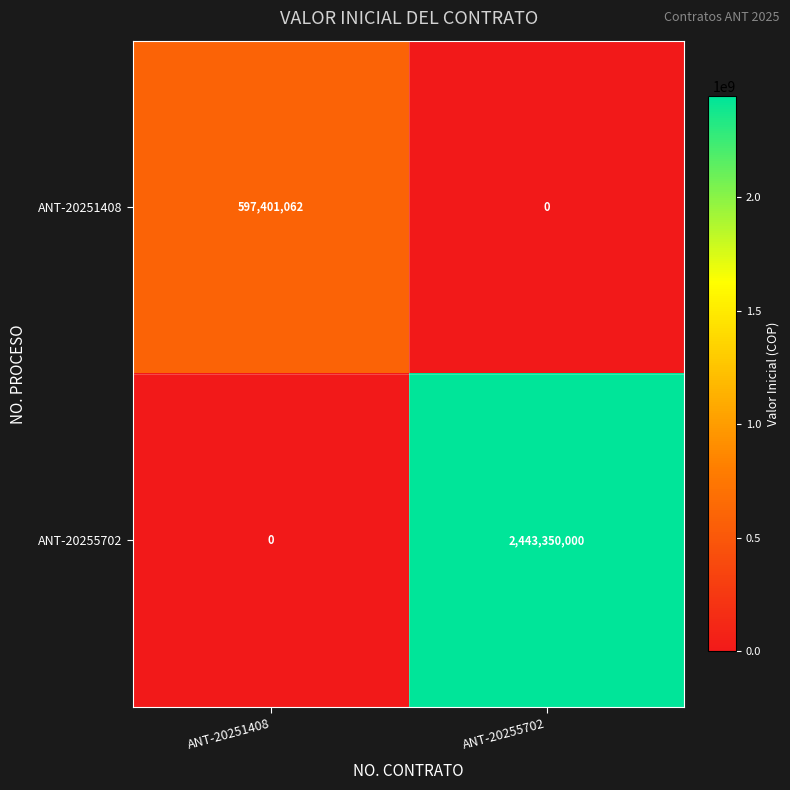

Where is ANT-20255702 nearest to the value 1221675000?

ANT-20251408